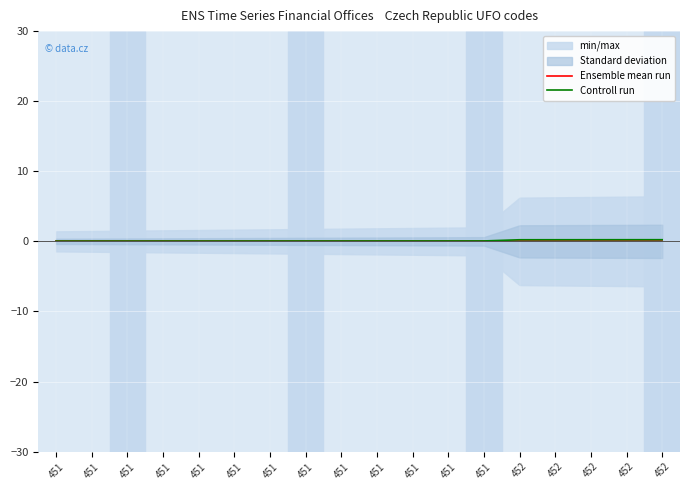

At which label is Ensemble mean run closest to 0?

451